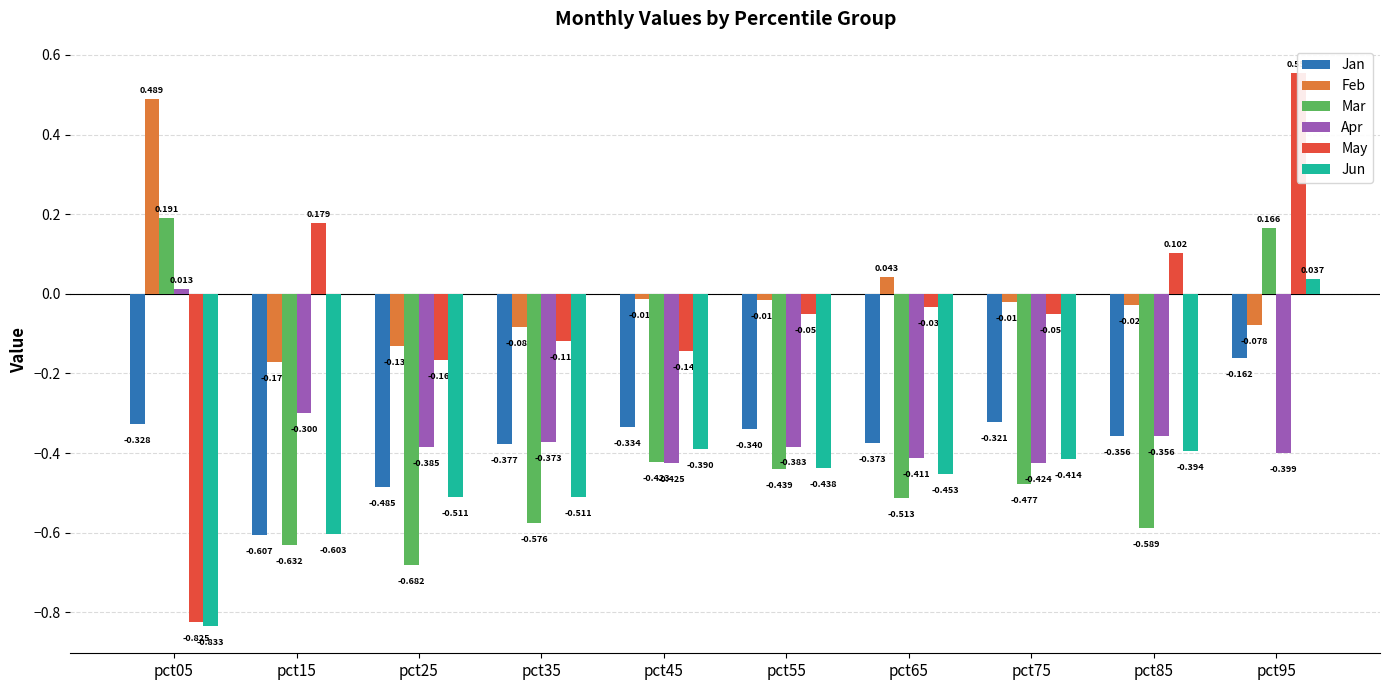

Which series has the largest range (max minus min)?

May